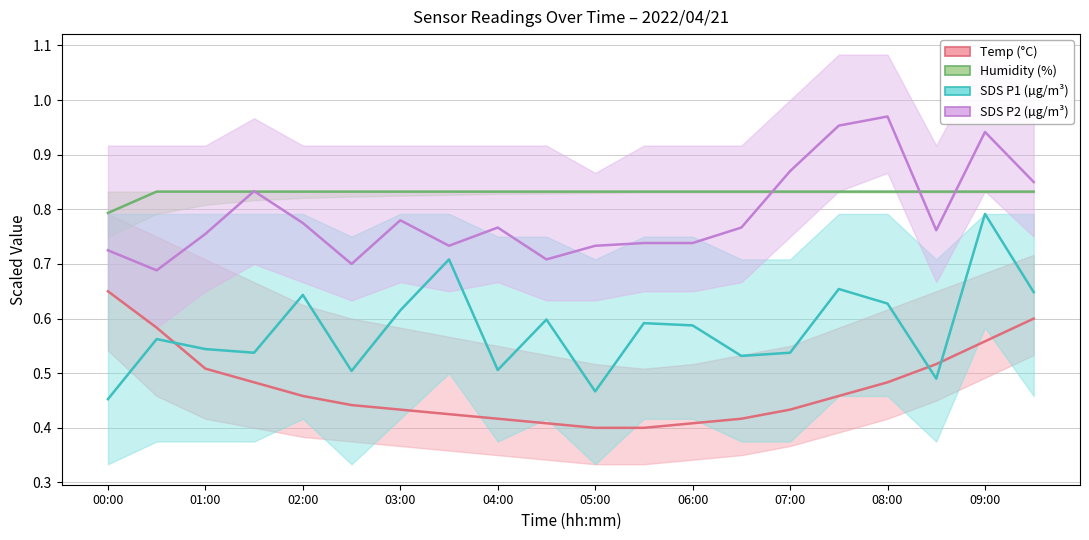

How many interior local peaks does the SDS_P2 series have?

5